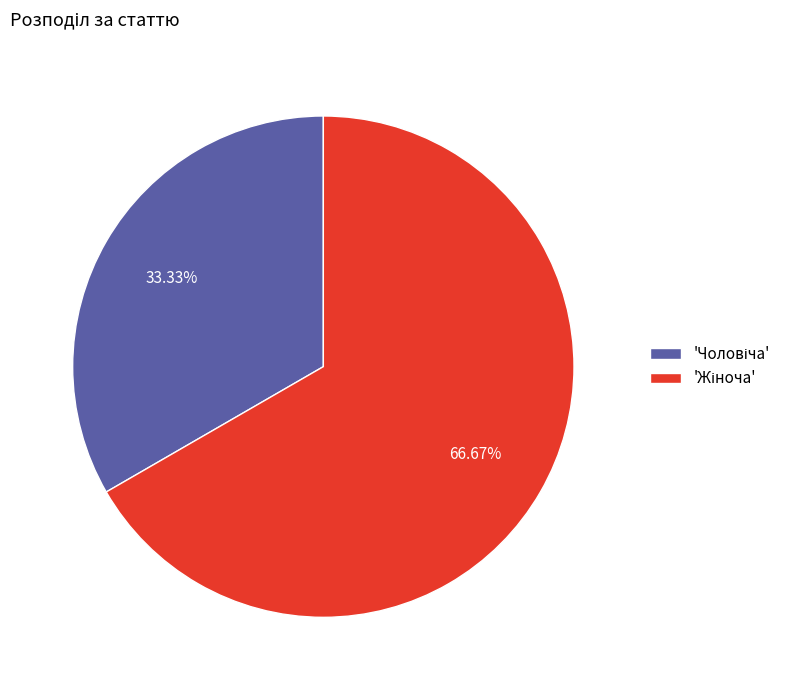

How many segments does this pie chart have?

2